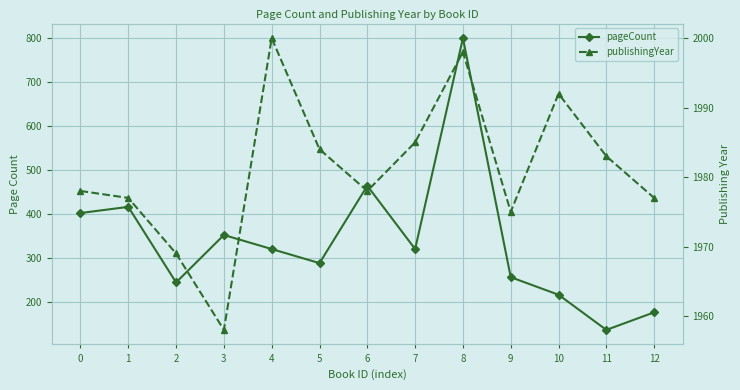

What is the sum of all publishingYear values?

25754